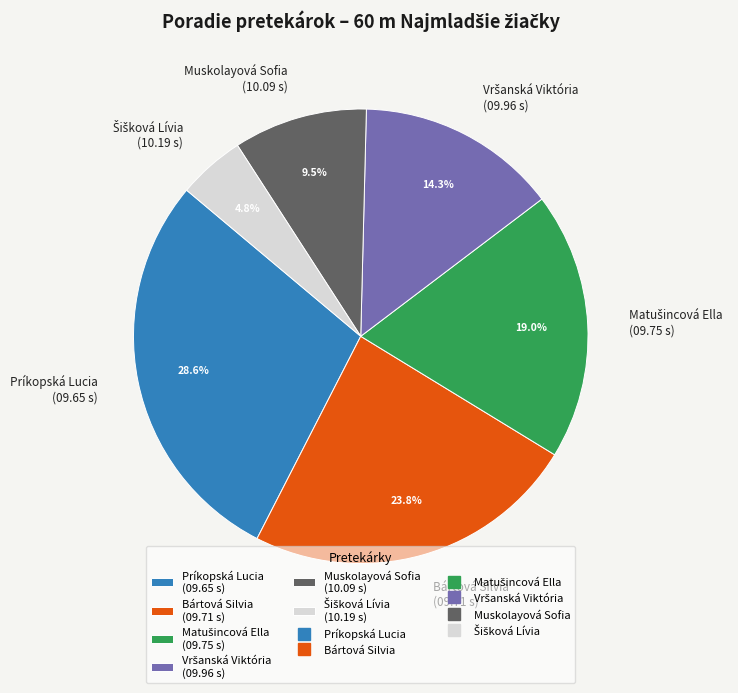

To the nearest percent, what is the average slice percentage?

17%